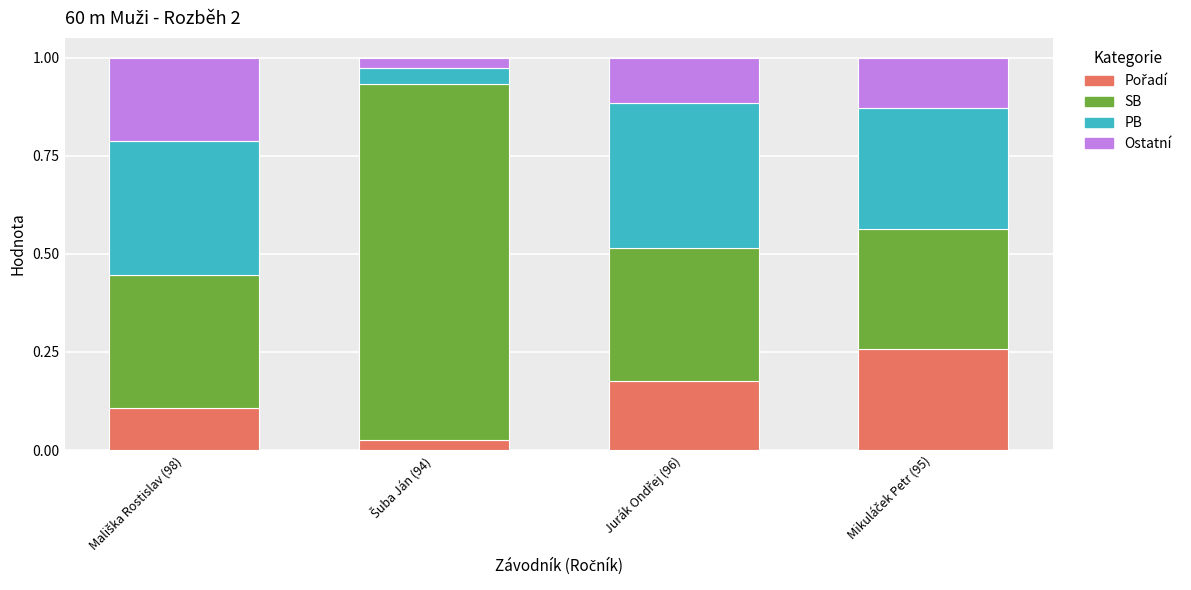

What is the label of the 3rd bar from the left?

Jurák Ondřej (96)